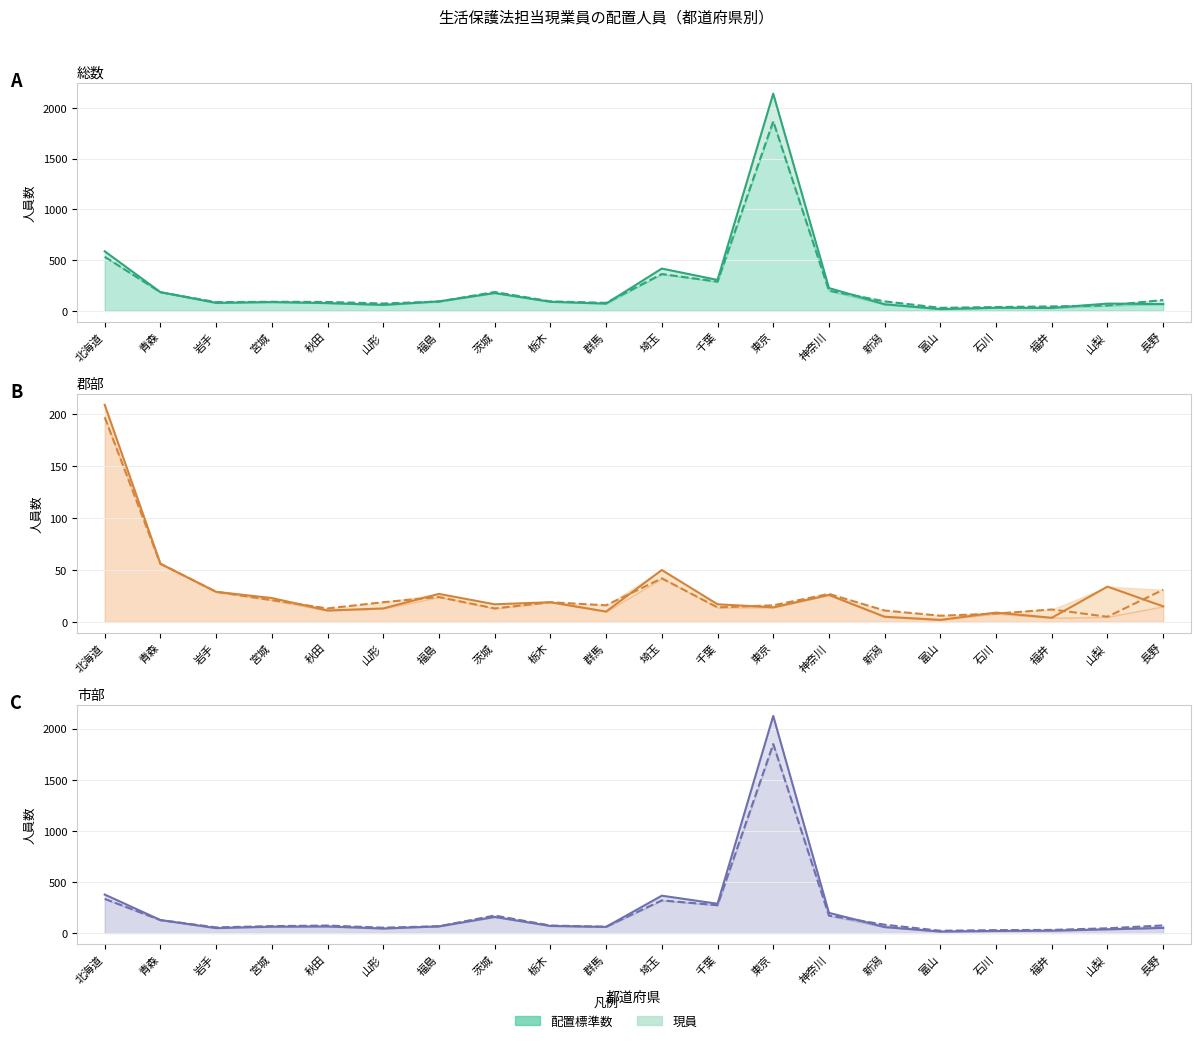

How many lines are shown in the chart?

6